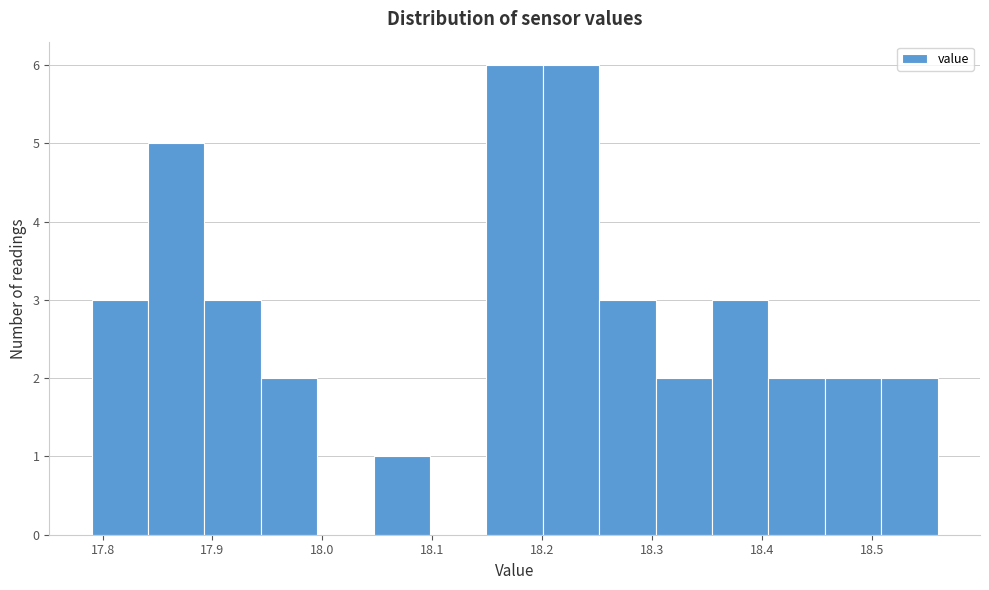

Reading left to right, list every bar in this chart as the range it spans on the x-axis followed by its height. Neither the bar edges nor the heights are printed on the chart, so give them approximately, as read against the axes.

17.79 to 17.84: 3
17.84 to 17.89: 5
17.89 to 17.94: 3
17.94 to 18.00: 2
18.00 to 18.05: 0
18.05 to 18.10: 1
18.10 to 18.15: 0
18.15 to 18.20: 6
18.20 to 18.25: 6
18.25 to 18.30: 3
18.30 to 18.35: 2
18.35 to 18.41: 3
18.41 to 18.46: 2
18.46 to 18.51: 2
18.51 to 18.56: 2